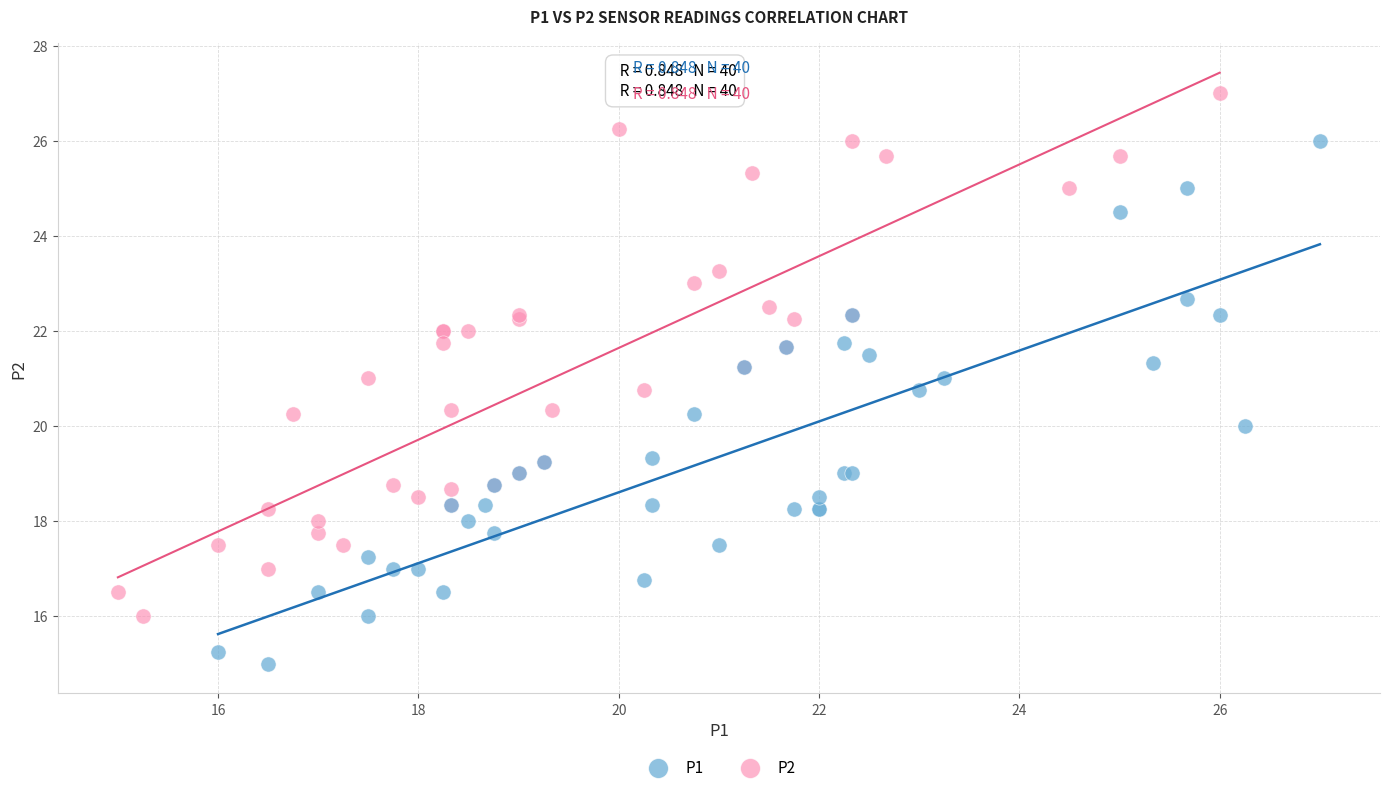

Which series reaches the maximum Y coordinate?

P2